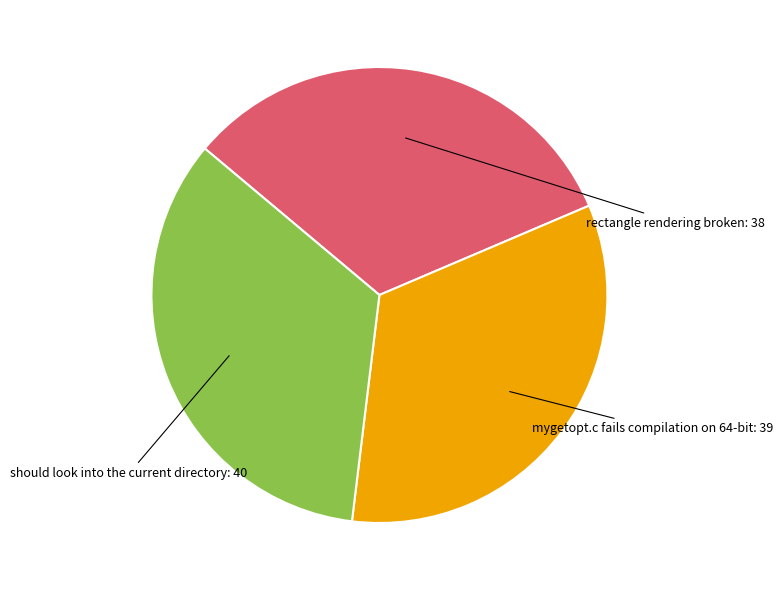

Is there any slice that represents more than half of the pie?

No